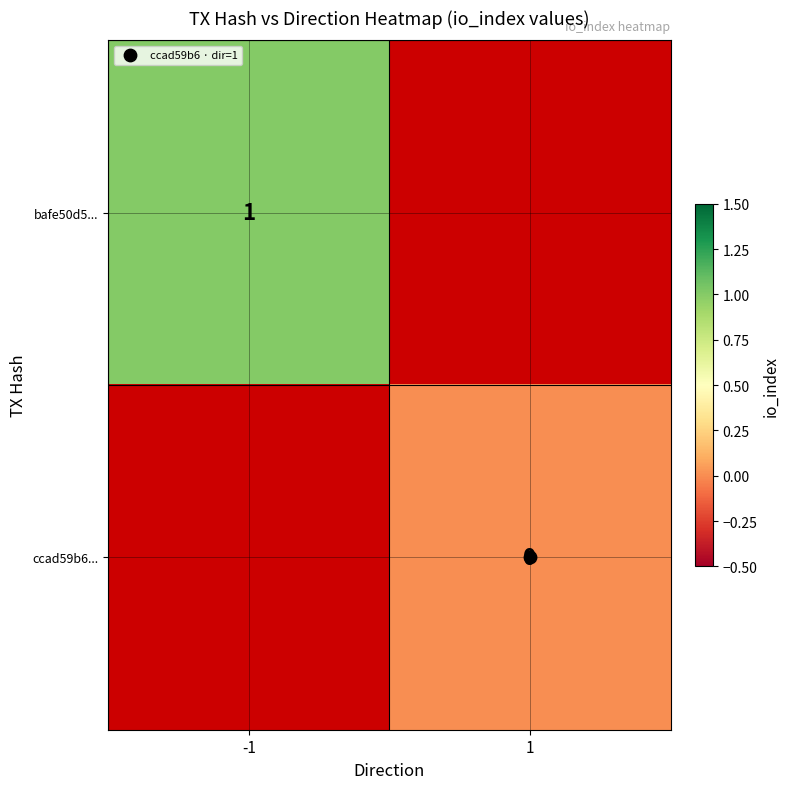

Count the number of categories in the chart.

2